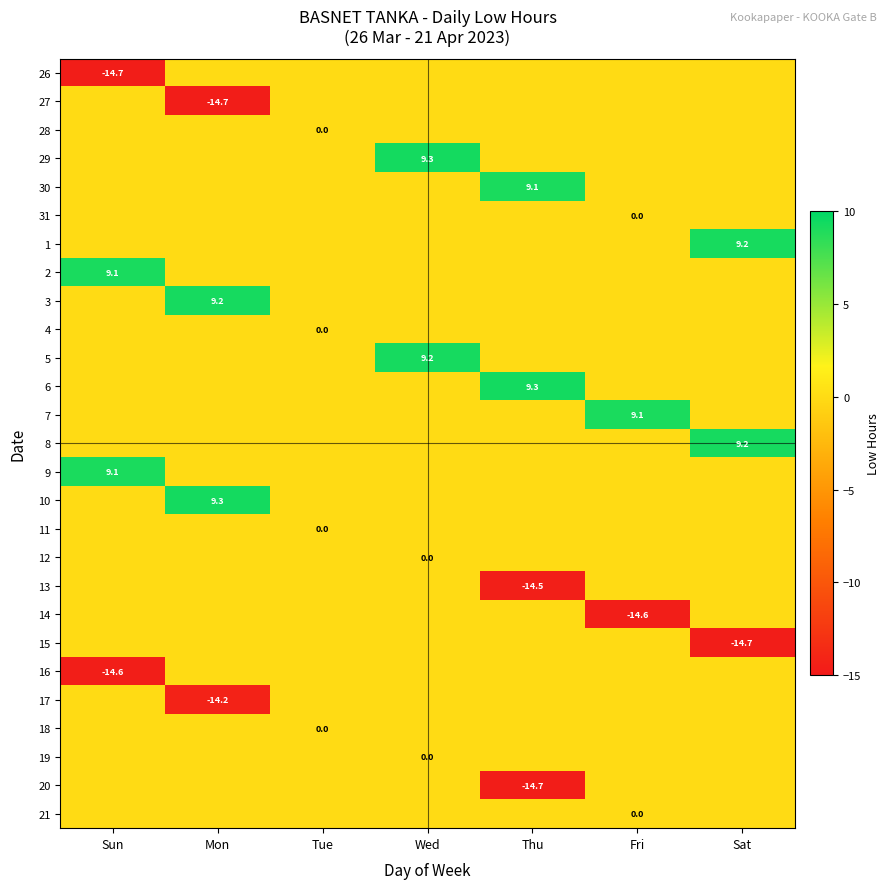

The 15 series shows -14.7 at Sat. True or false?

True